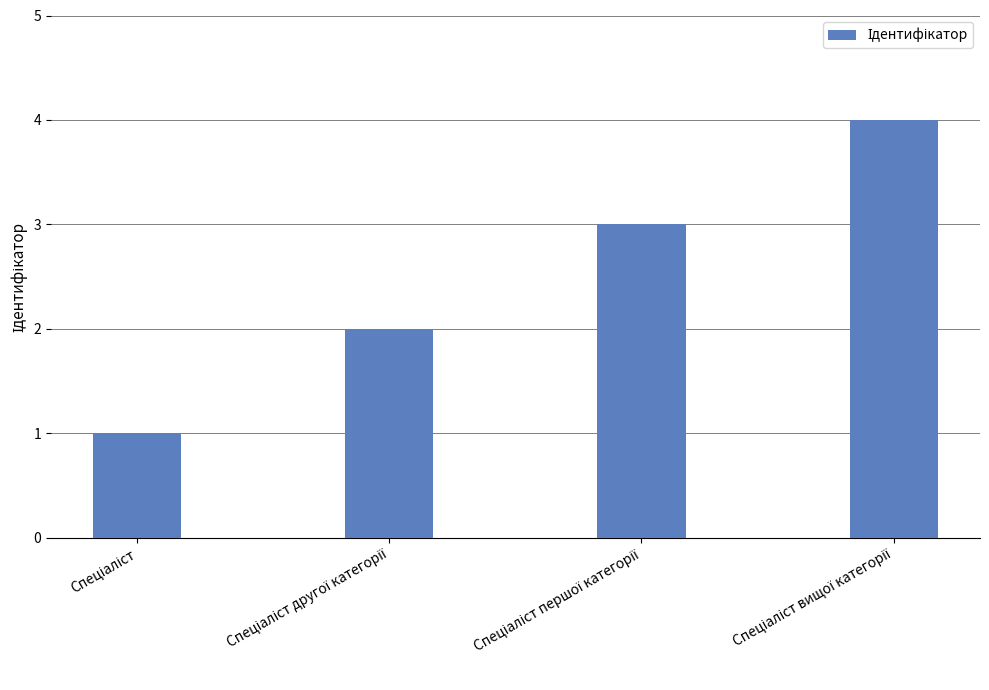

What is the greatest value displayed?

4